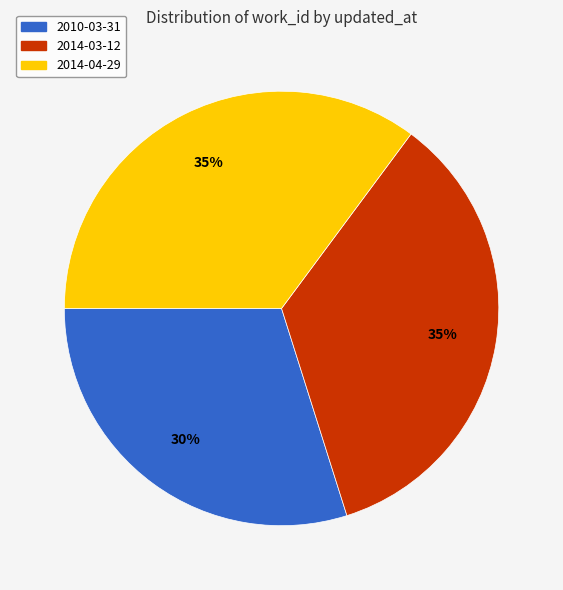

How many slices are in this pie chart?

3